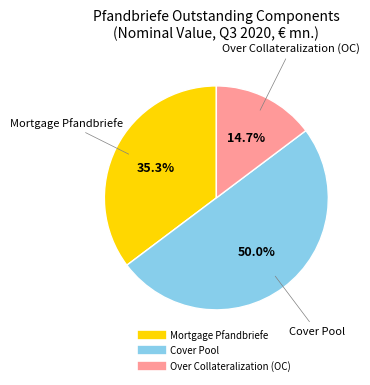

How many segments does this pie chart have?

3